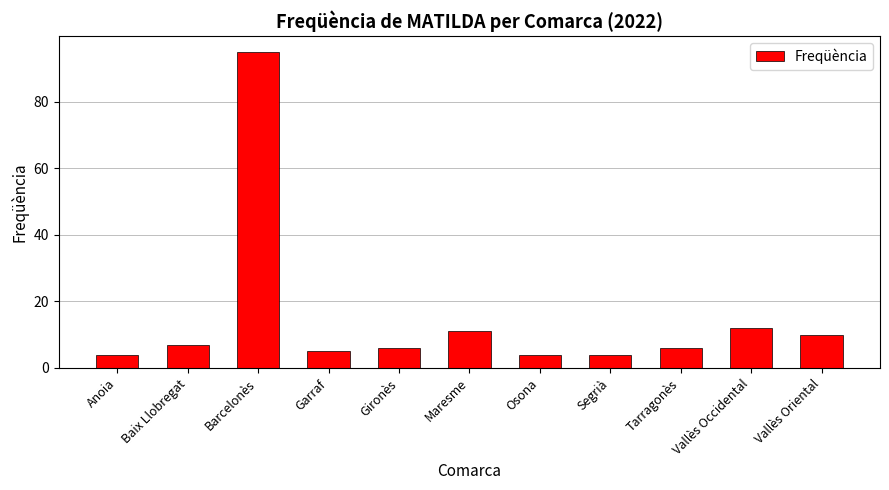

What is the sum of all values?

164